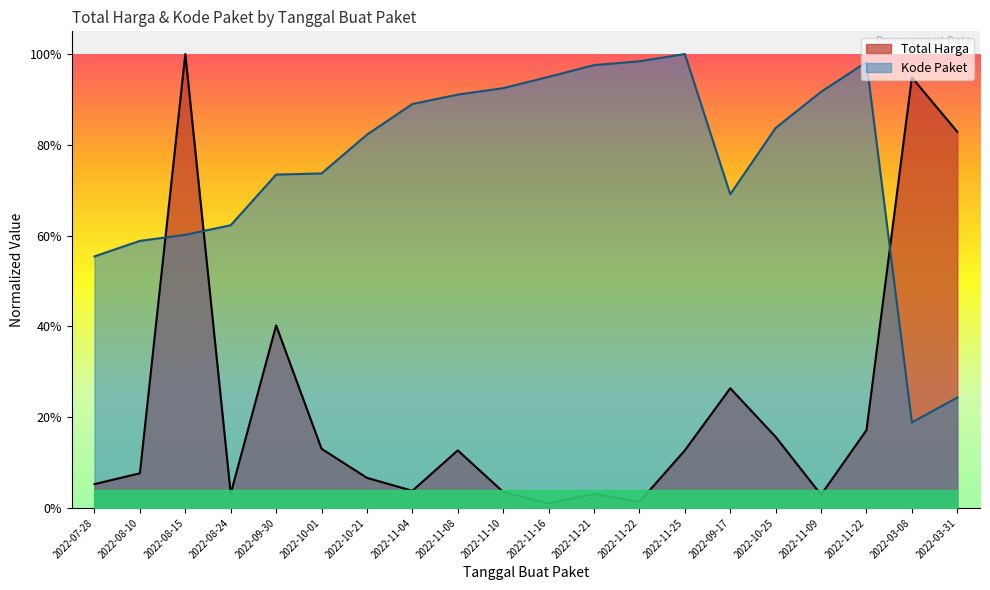

After their last crossing, which series has the higher values: Kode Paket or Total Harga?

Total Harga